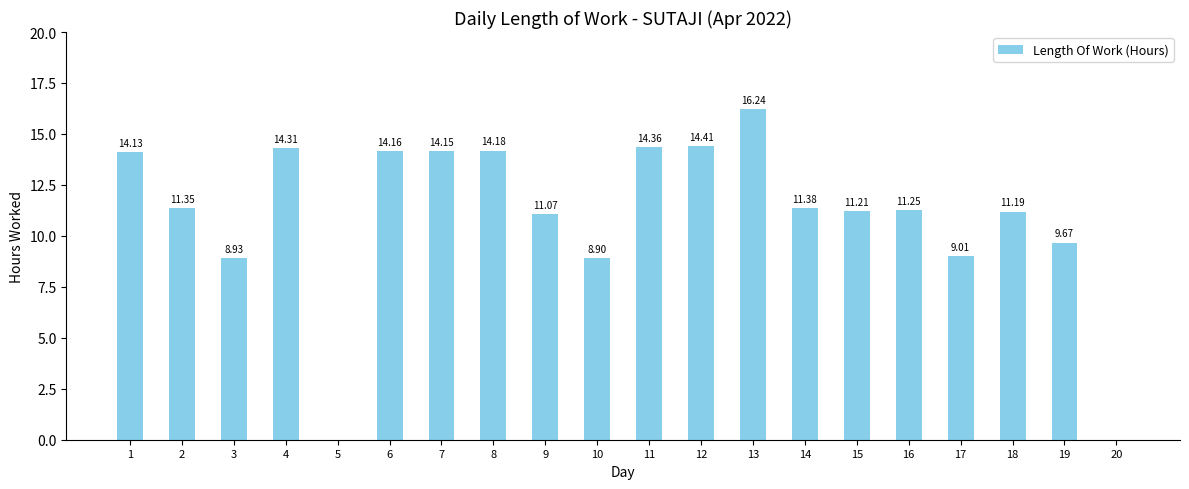

What is the sum of the values at 12 and 11?

28.8